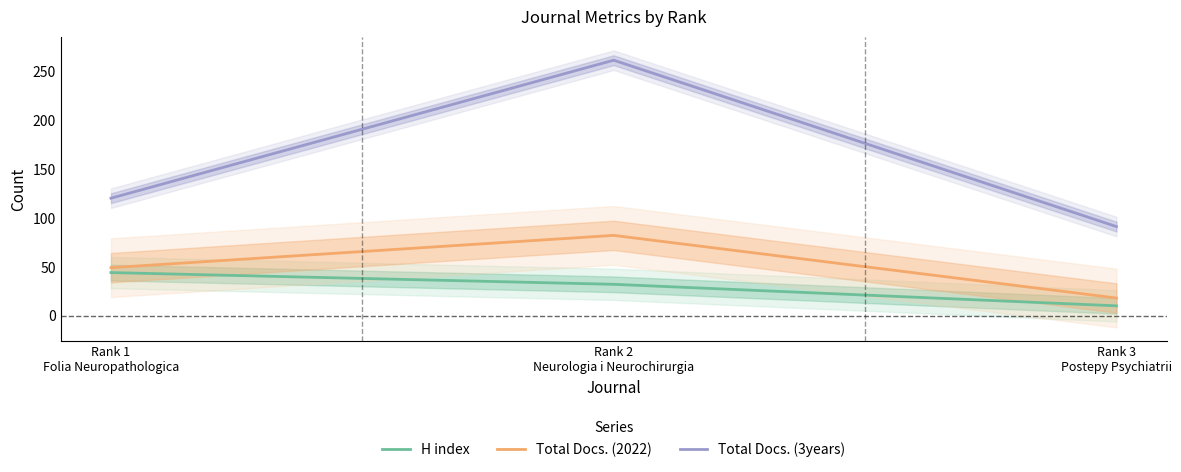

What is the label of the 3rd point from the right?

Rank 1
Folia Neuropathologica